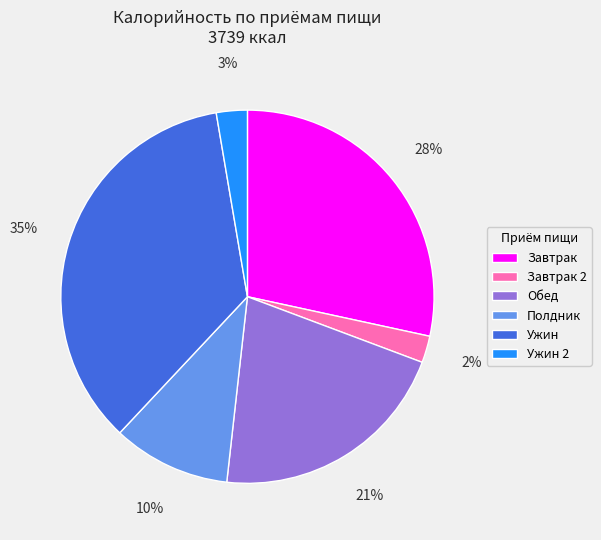

To the nearest percent, what is the average slice percentage?

17%